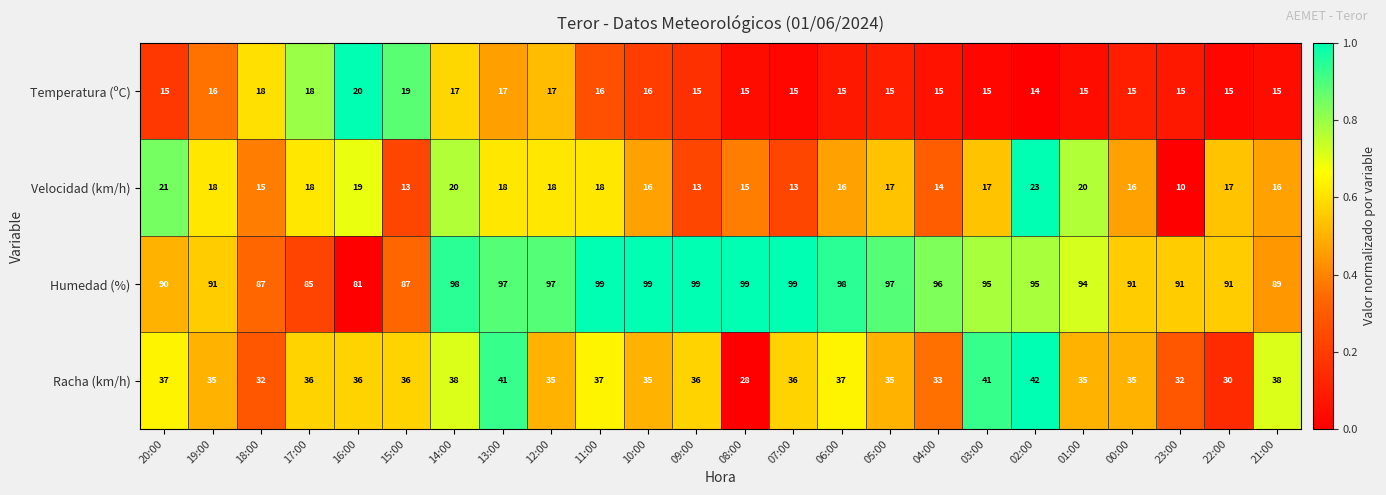

At how many categories does at least one series exceed 43?

24